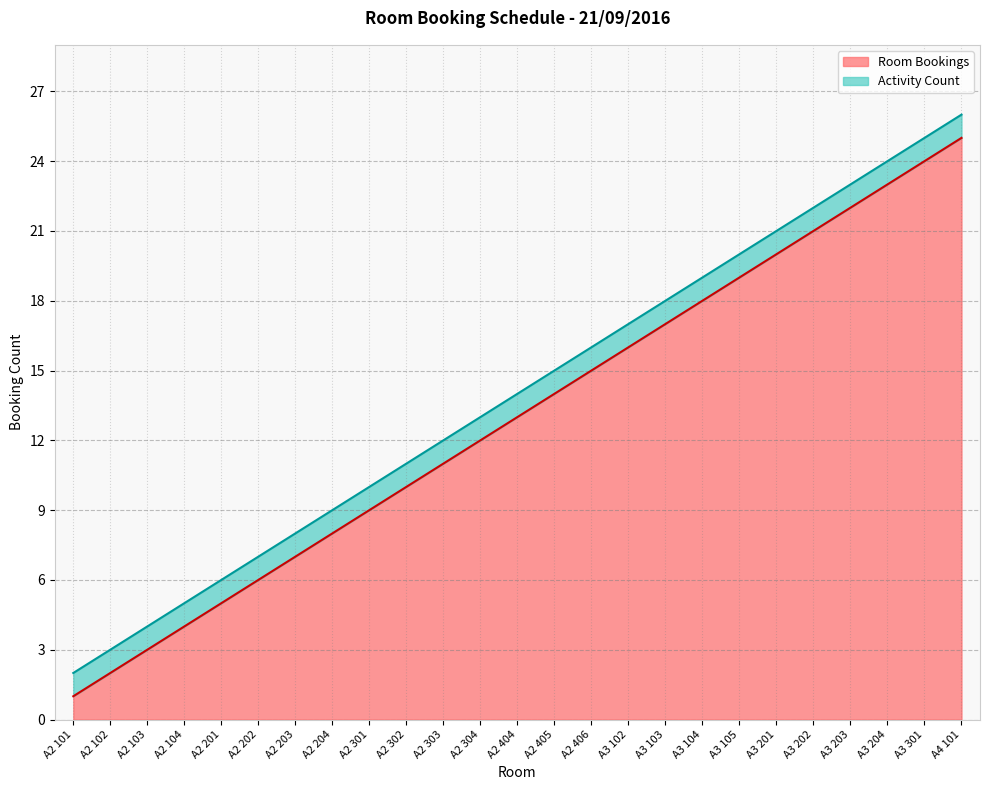

How many categories are shown in the chart?

25